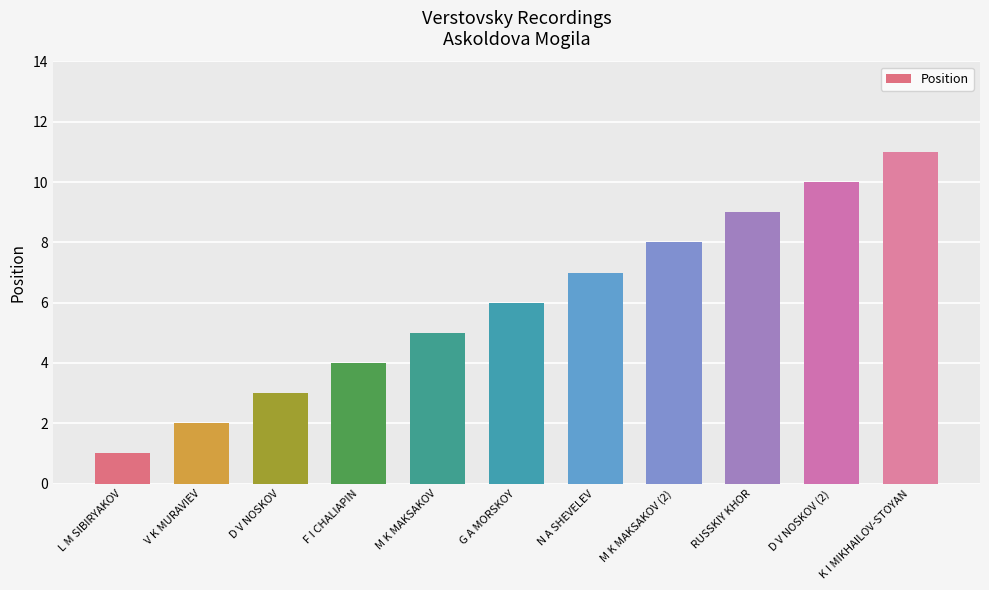

Reading left to right, list all the values displayed in this chart.

L M SIBIRYAKOV=1	V K MURAVIEV=2	D V NOSKOV=3	F I CHALIAPIN=4	M K MAKSAKOV=5	G A MORSKOY=6	N A SHEVELEV=7	M K MAKSAKOV (2)=8	RUSSKIY KHOR=9	D V NOSKOV (2)=10	K I MIKHAILOV-STOYAN=11